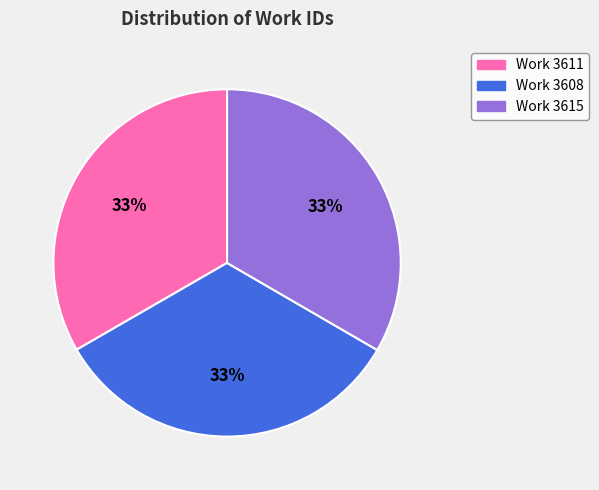

Does any single category account for the majority?

No